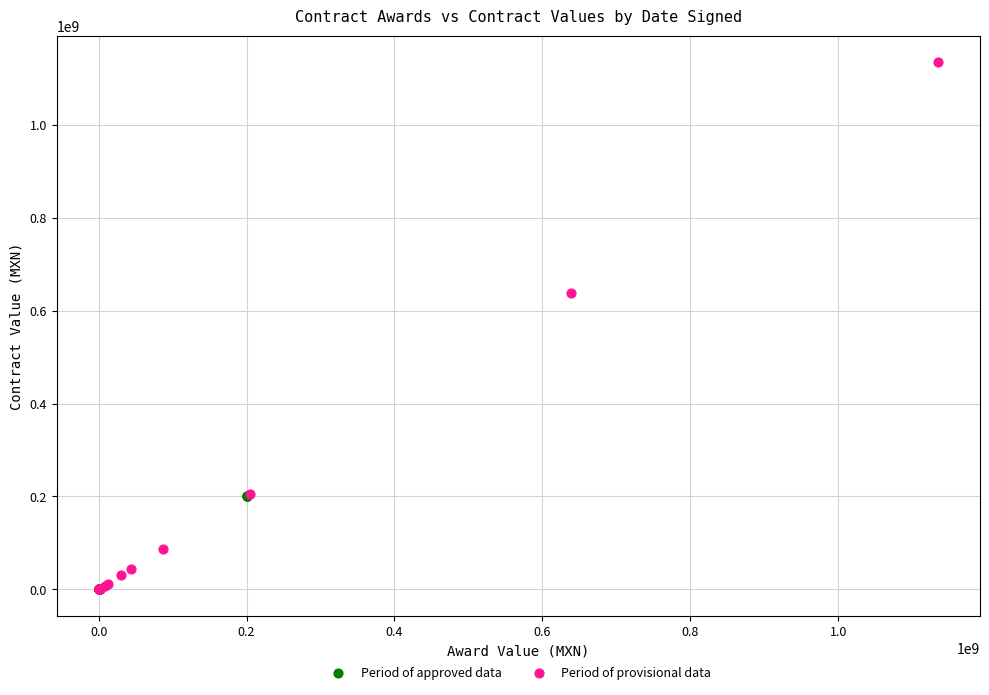

Which series has the largest Y range (max minus min)?

Period of provisional data